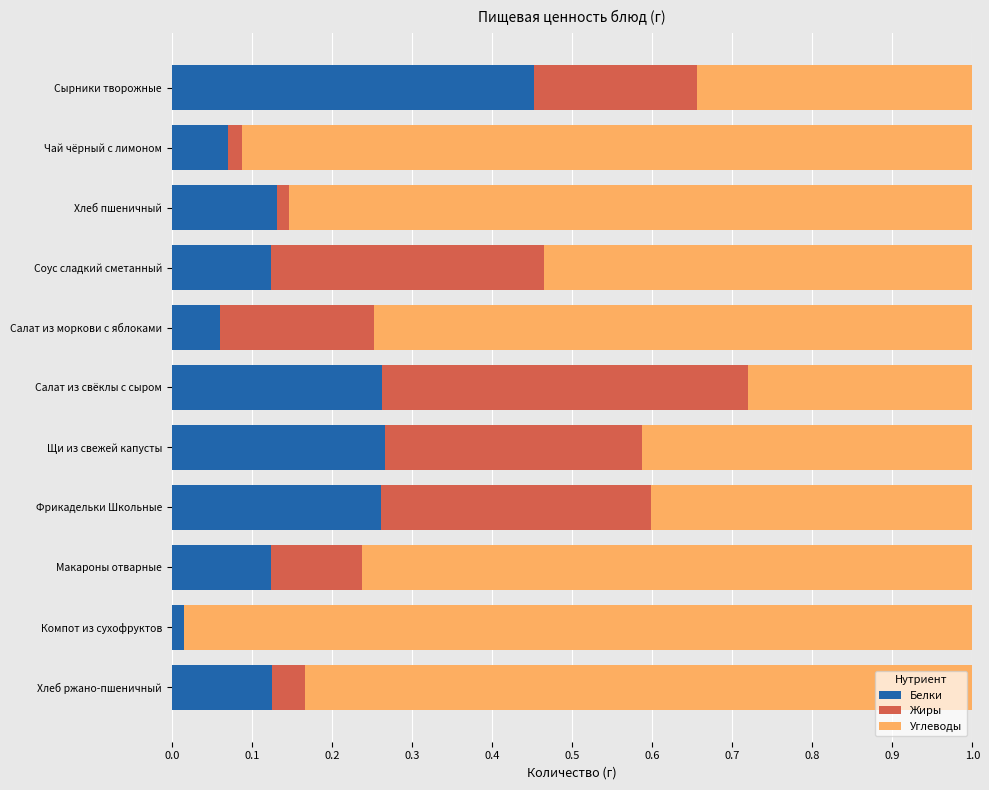

Which category has the highest value in the Белки series?

Сырники творожные